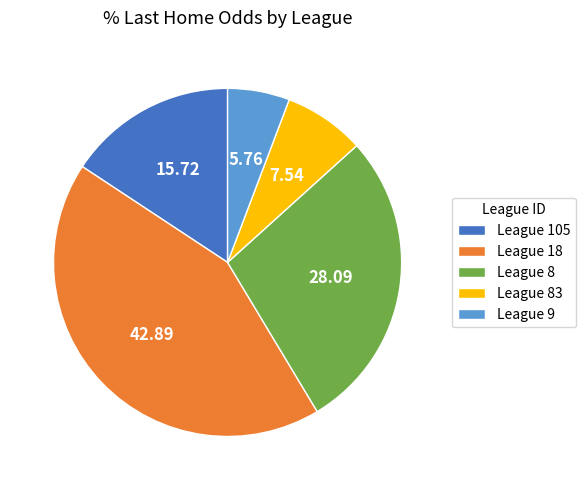

Approximately how many times larger is the value at League 18 compared to League 8?

1.5